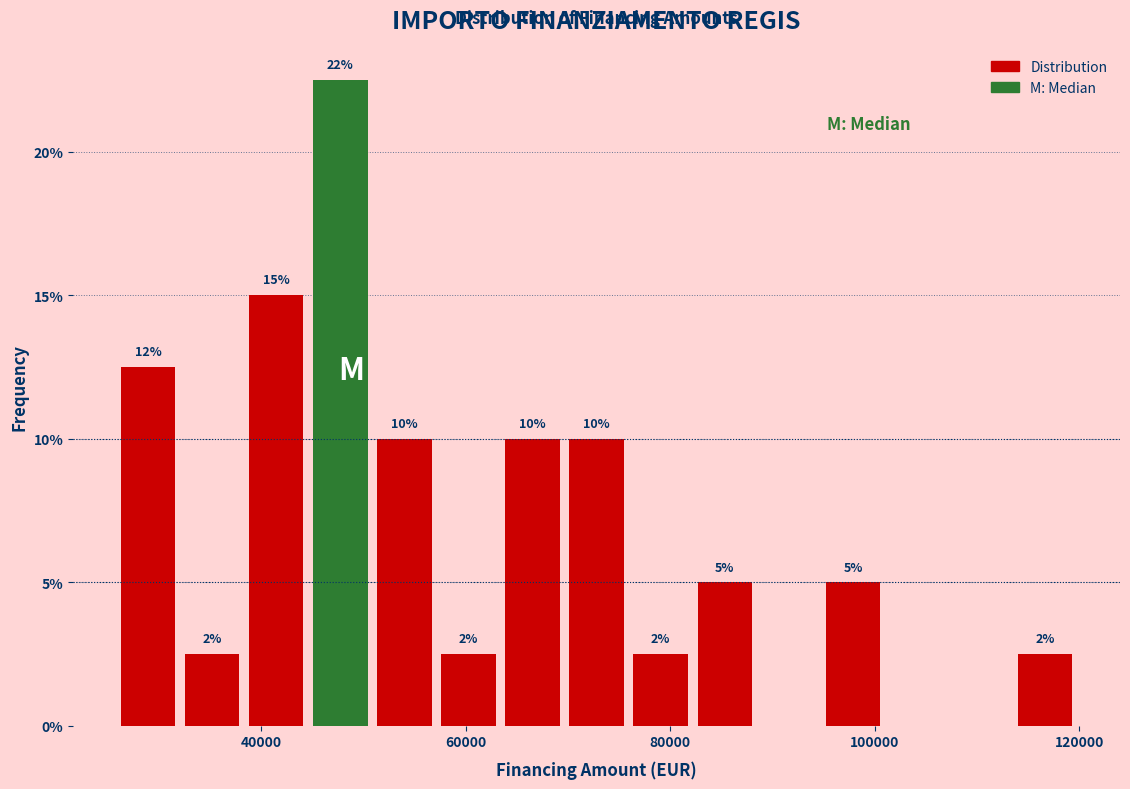

Read against the x-axis, roughly where is the centre of the tallest bar?

48000